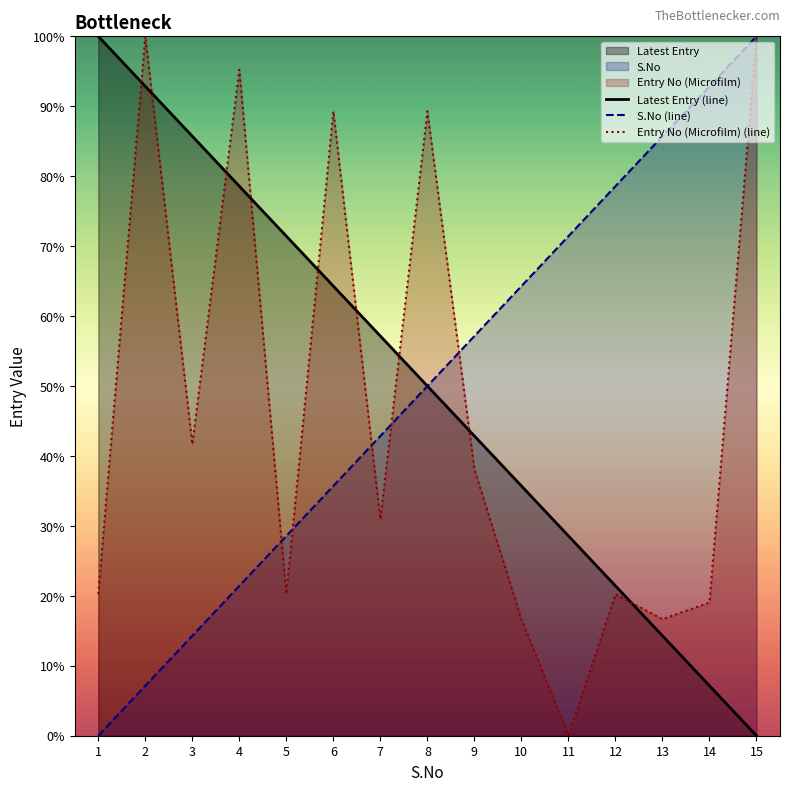

What is the total value across all series at 7?

131.0